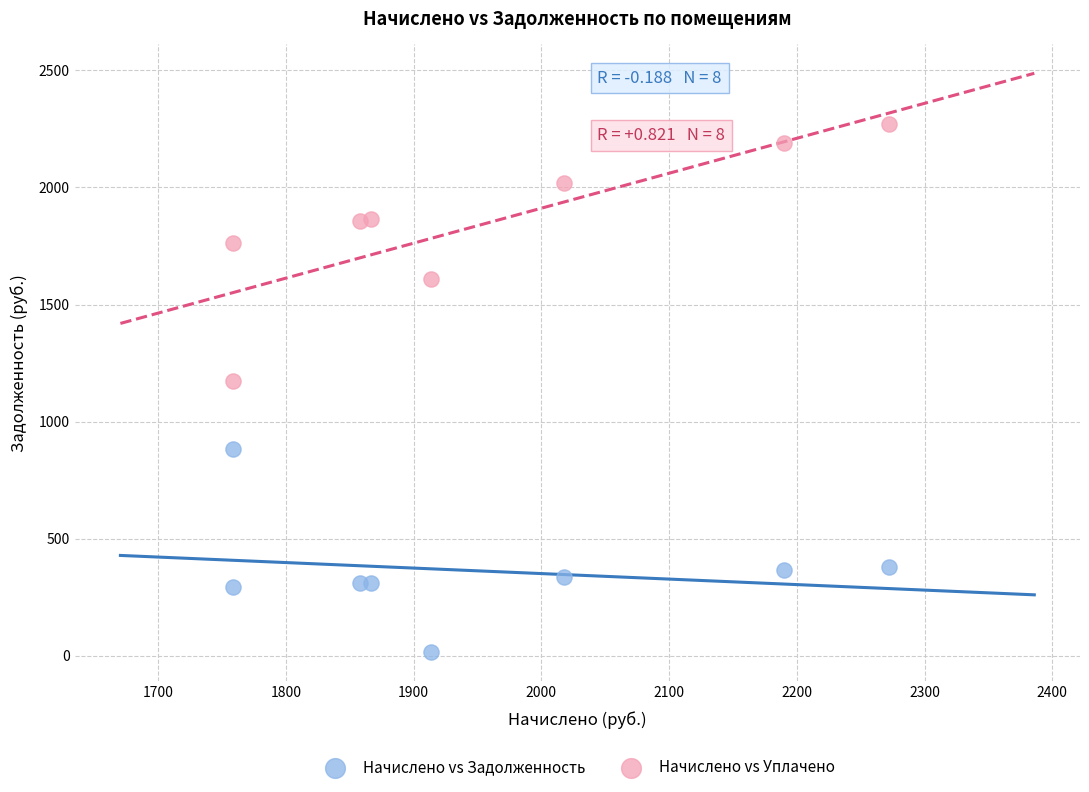

Across all data points, what is the range of Y values (max minus min)?

2259.0